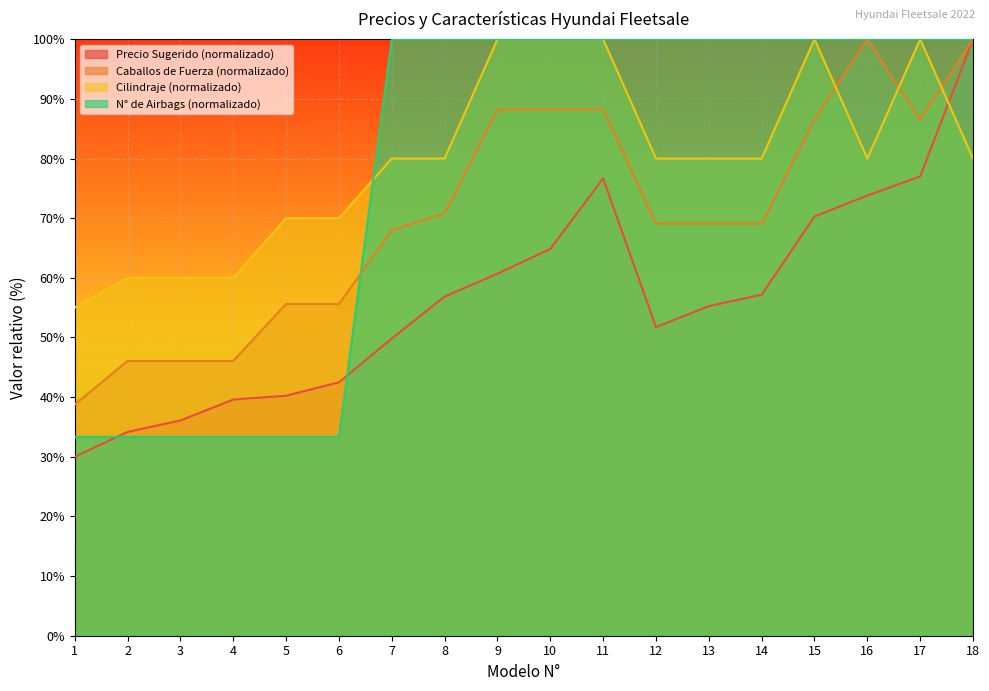

Between 18 and 6, which is larger?

18